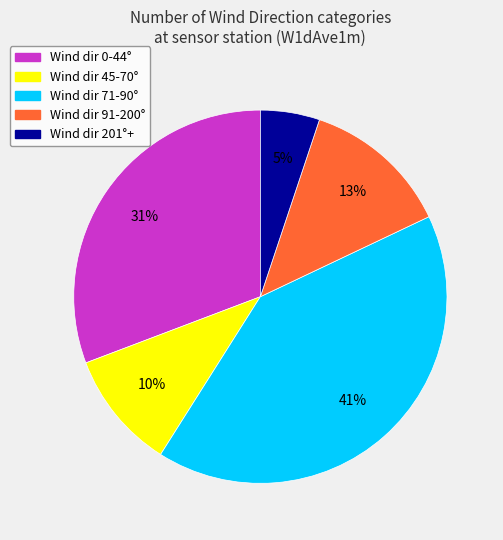

To the nearest percent, what is the average slice percentage?

20%